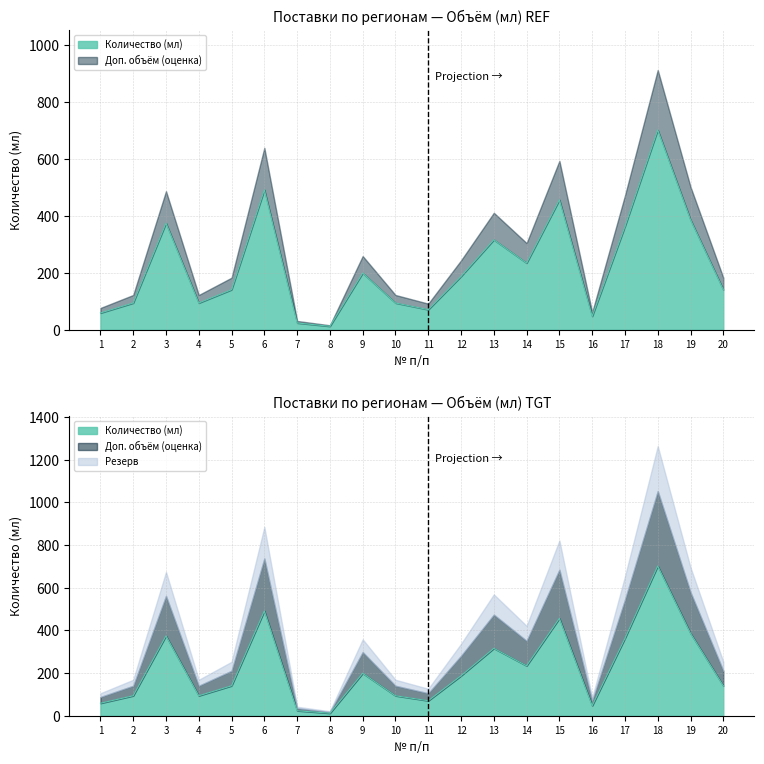

Where is the first local maximum?

3